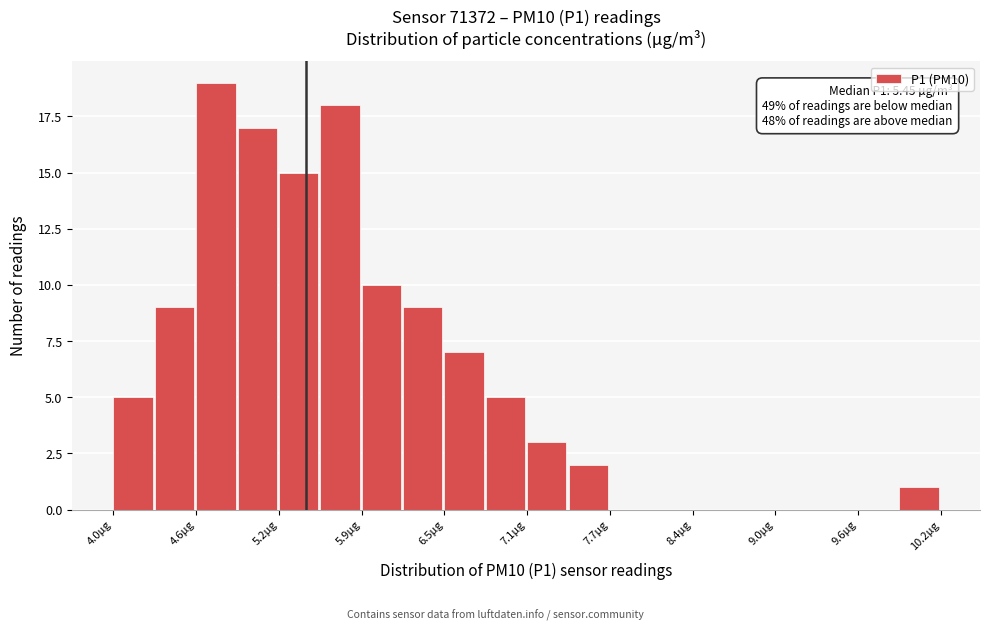

Around what value on the x-axis is the tallest bar? Give the approximate position of its centre, as read against the axis.

4.8